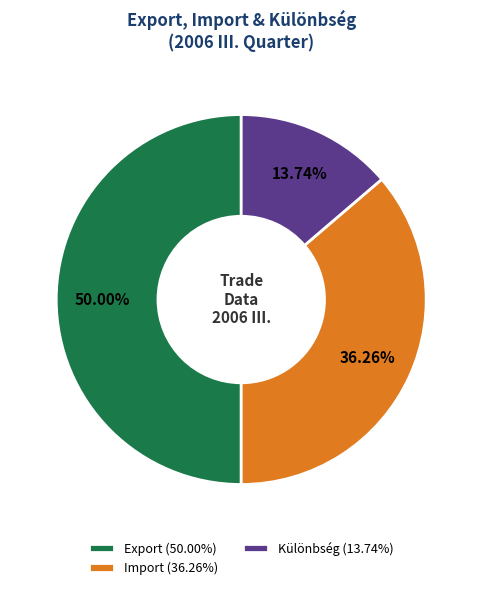

The Export slice represents 50% of the pie. True or false?

True